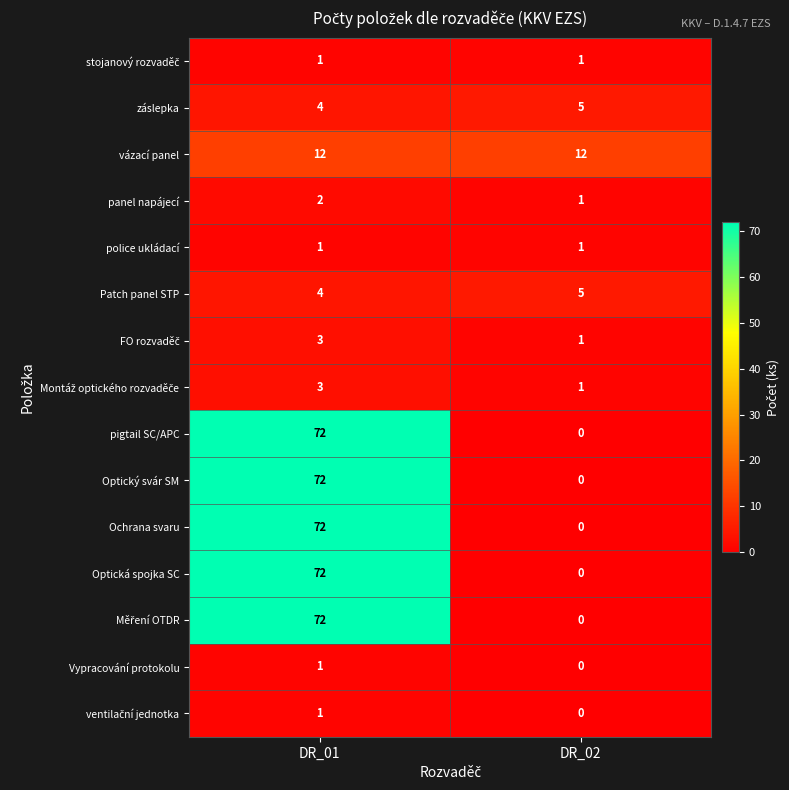

The police ukládací series shows 1 at DR_02. True or false?

True